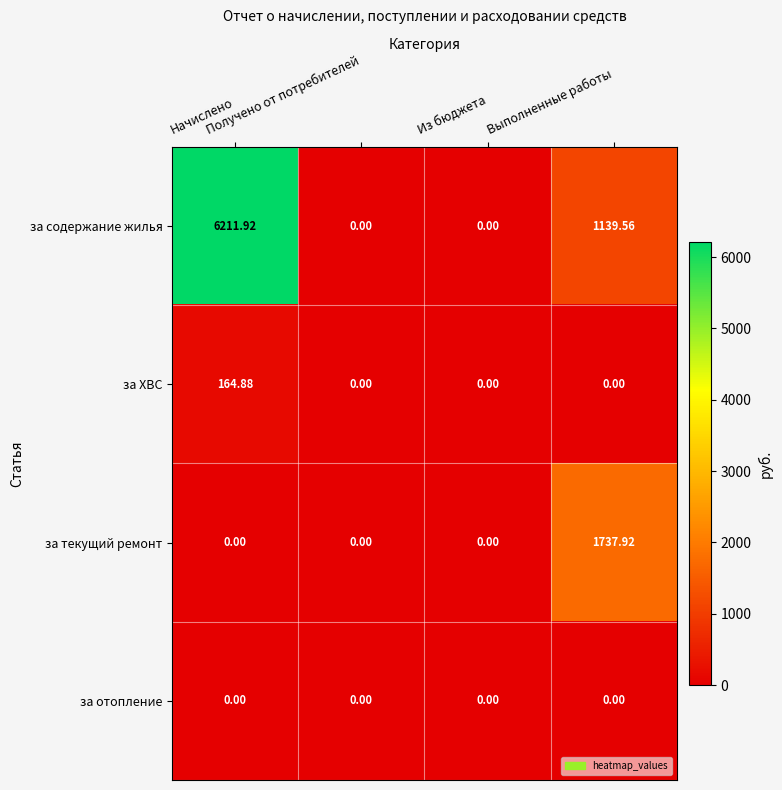

Which series has the largest total across all categories?

за содержание жилья